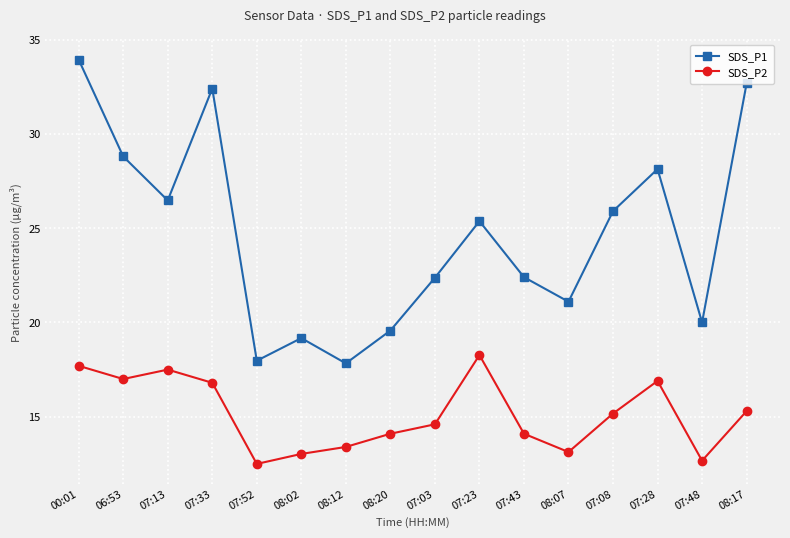

At which label is SDS_P1 closest to 25?

07:23